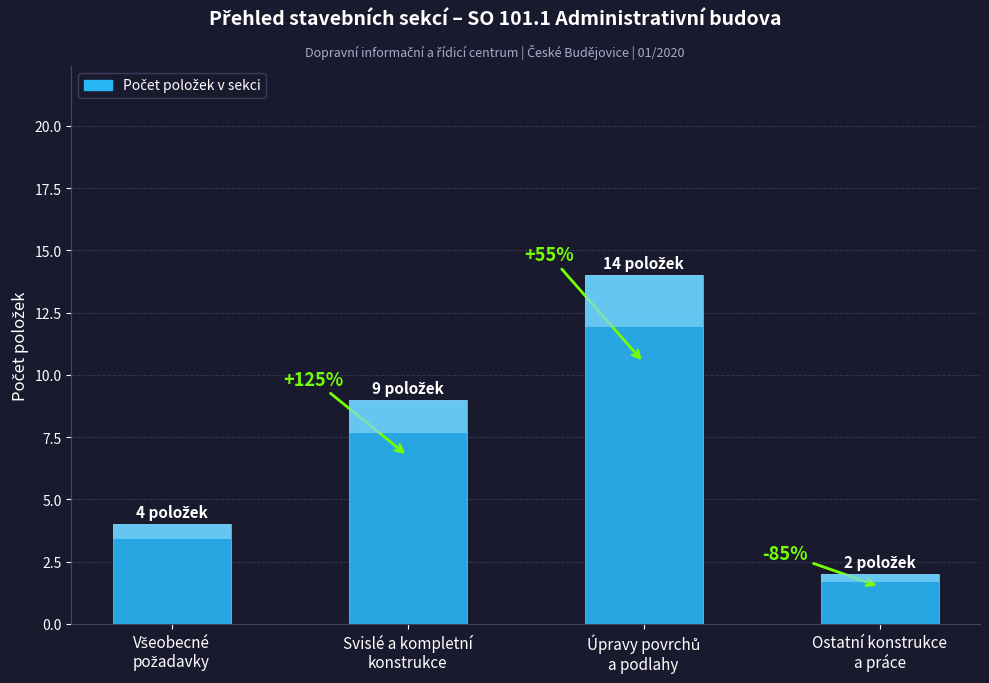

What is the change in value from Úpravy povrchů
a podlahy to Ostatní konstrukce
a práce?

-12